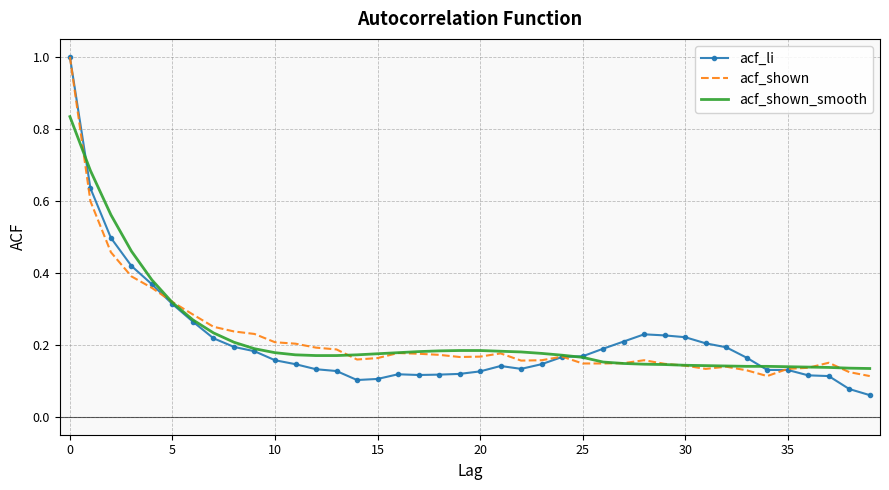

Which series has the widest spread of values?

acf_li